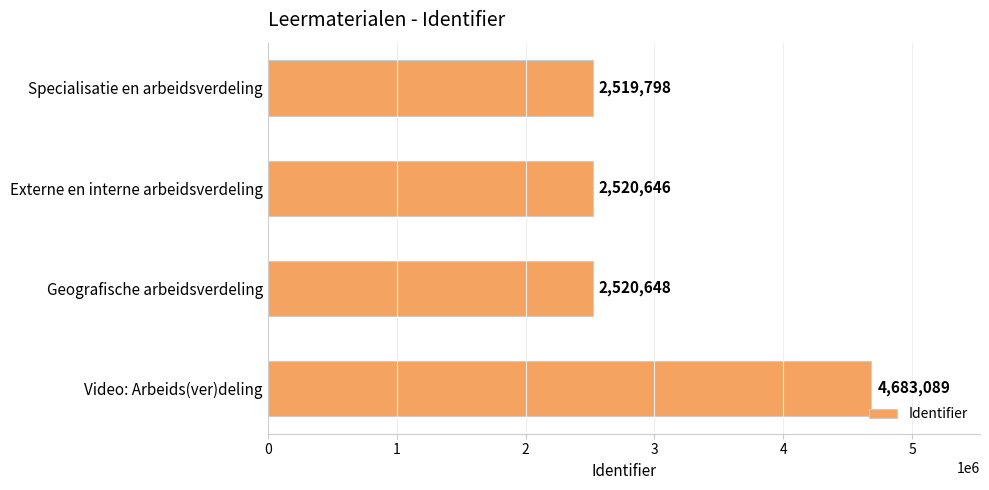

What is the value of the 4th bar from the top?

4683089